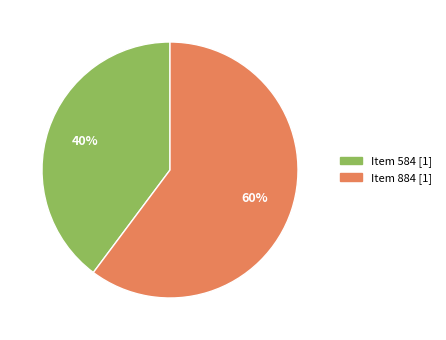

How many segments does this pie chart have?

2